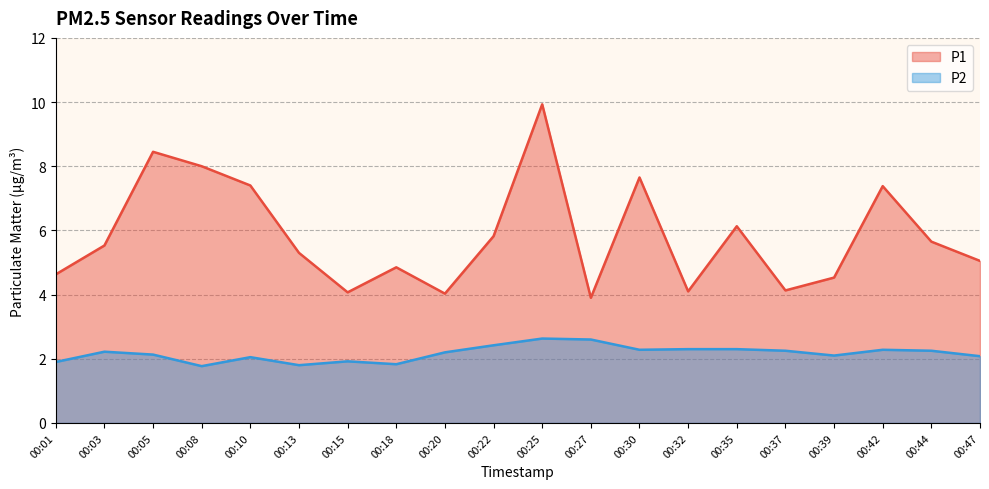

What is the difference between the maximum and minimum values in the P1 series?

6.0